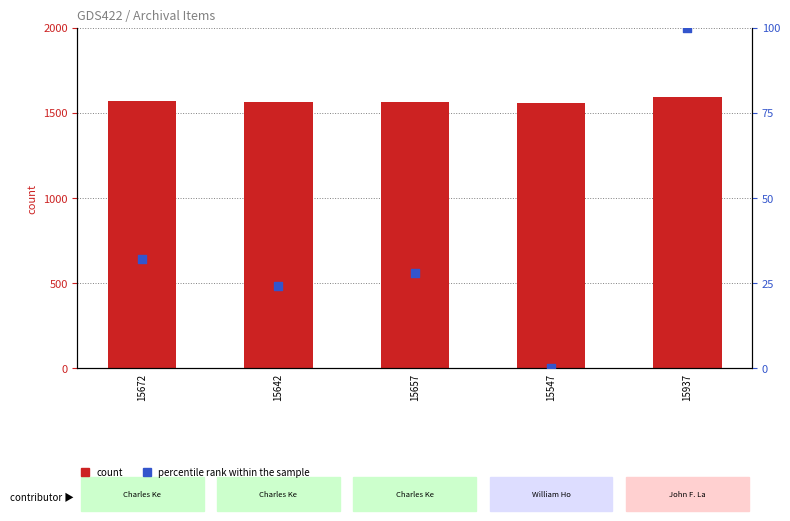

At how many categories does at least one series exceed 602?

5